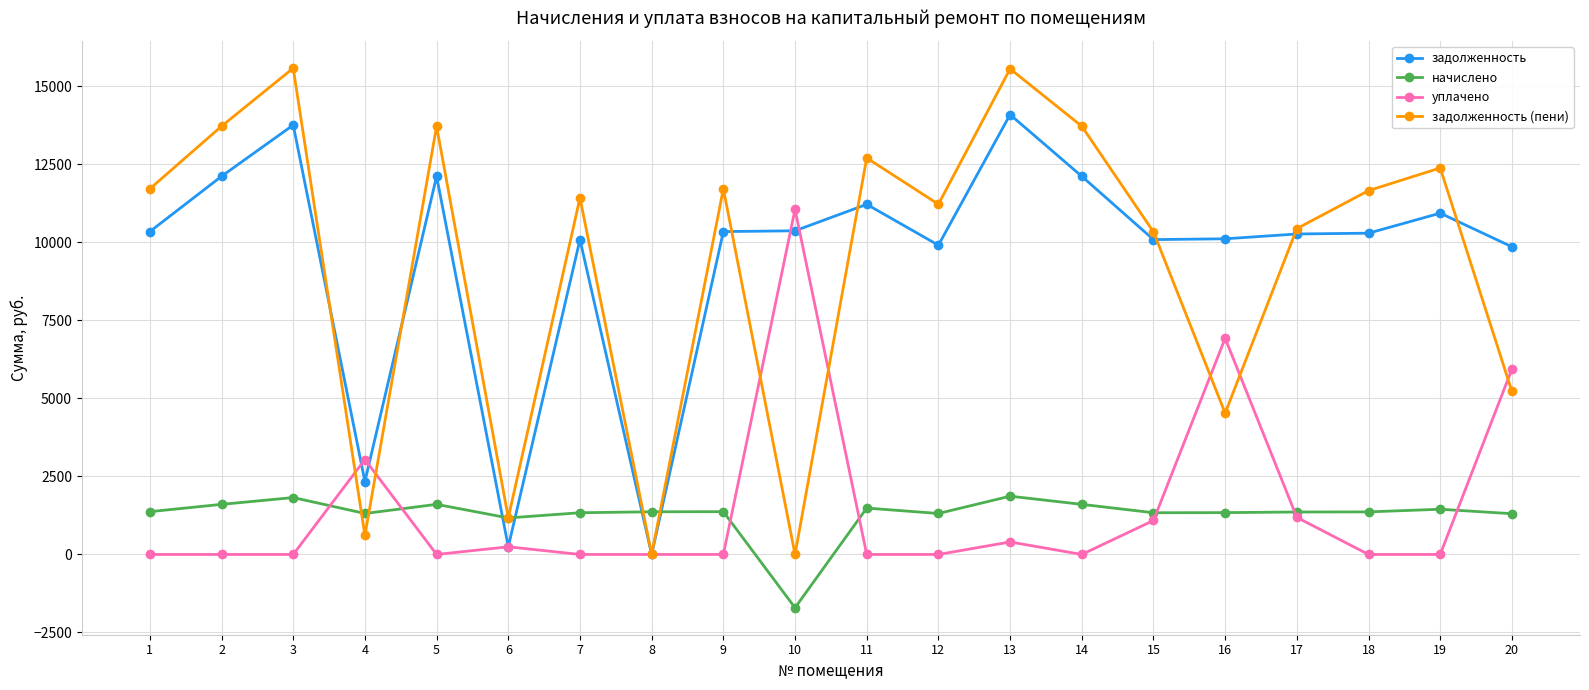

What is the value of the задолженность point at the 13th from the left?

14098.3